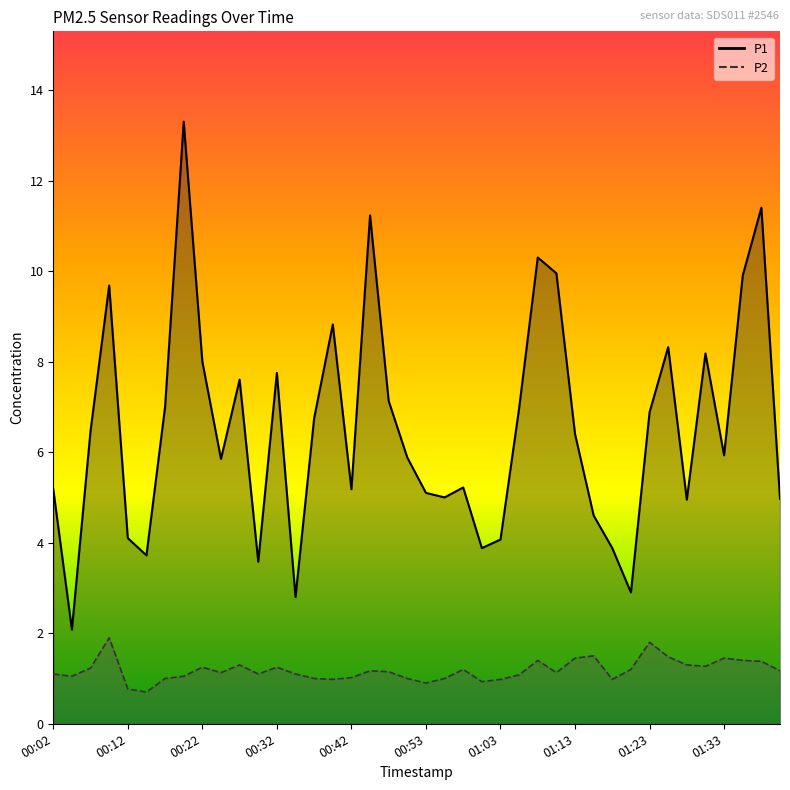

What is the difference between the P1 values at 00:02 and 00:30?

1.6